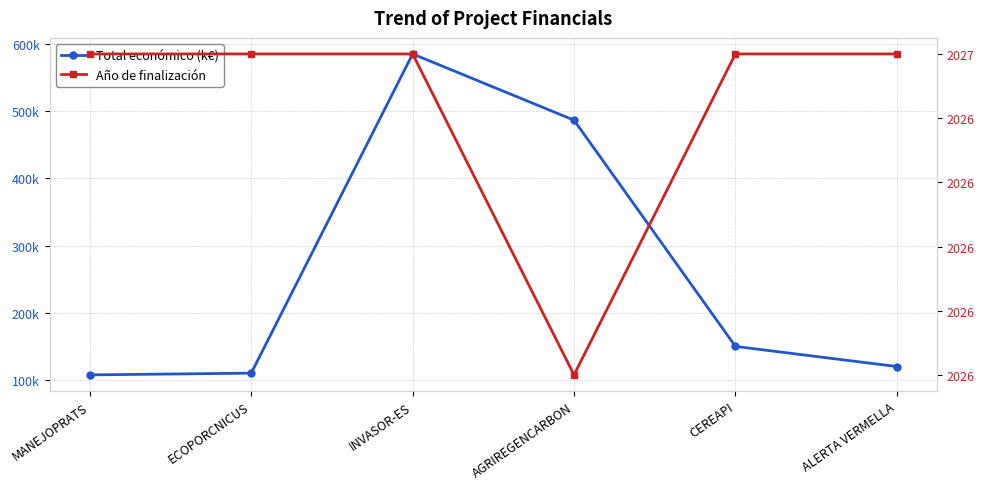

True or false: Año de finalización and Total económico (k€) cross at least once.

False